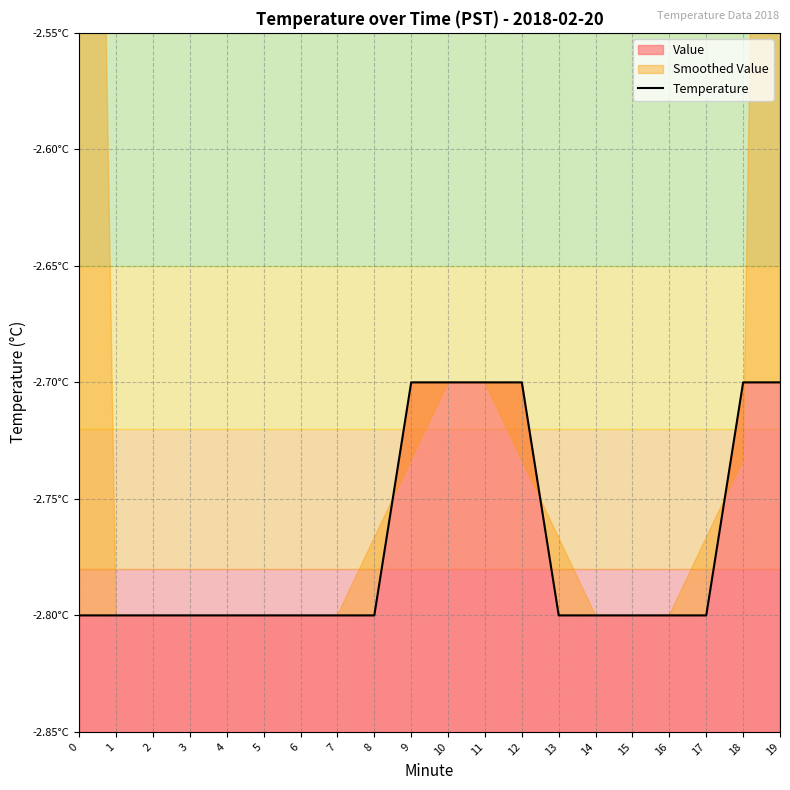

True or false: there are more than 0 points higher than both neighbors.

False